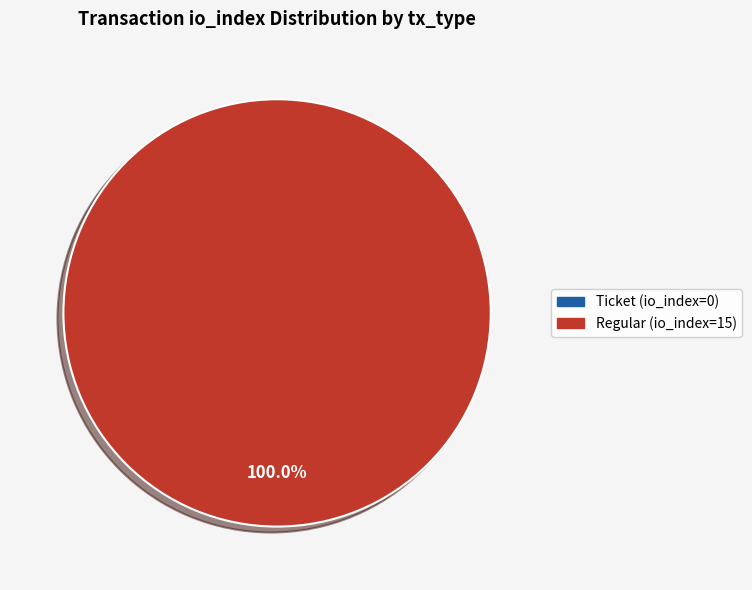

Which slice represents more than half of the pie?

Regular (io_index=15)